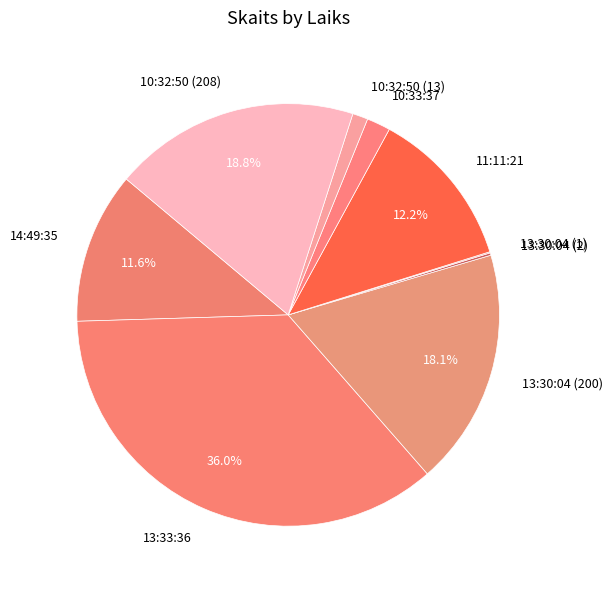

How much of the chart is everything except 10:32:50 (208)?

81.2%